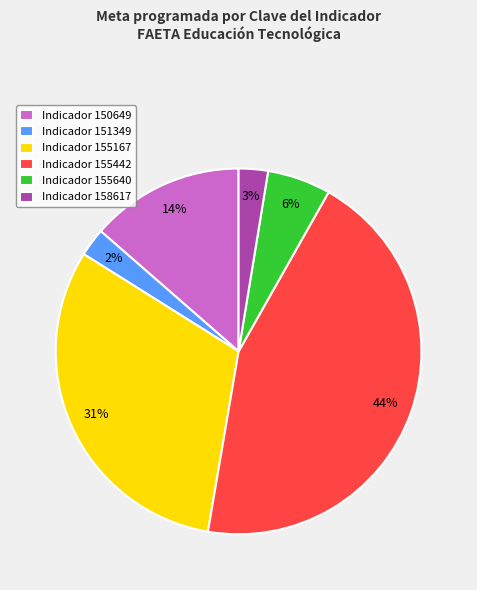

Is it true that Indicador 158617 is 3% of the pie?

True